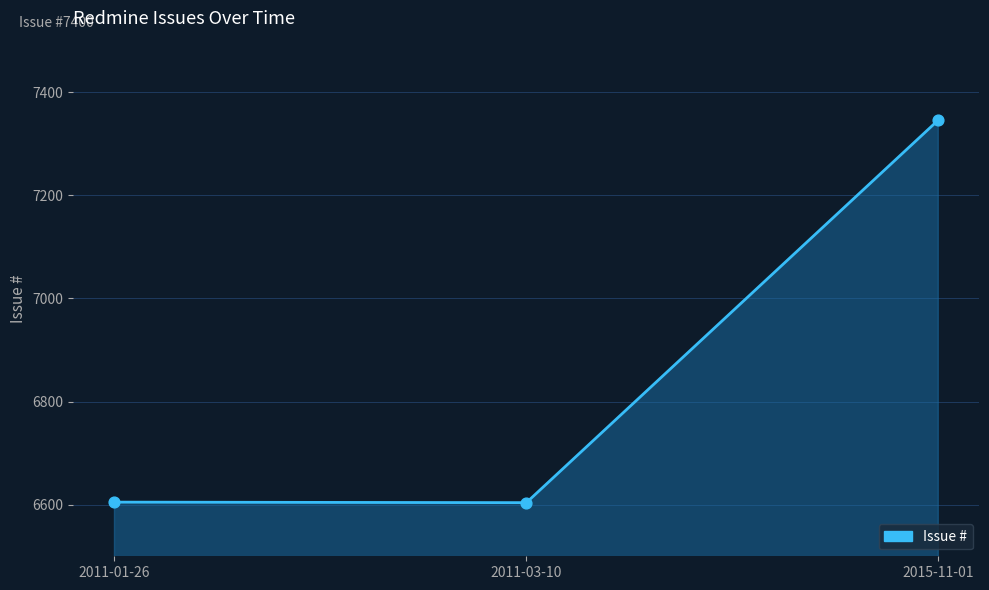

Between 2011-03-10 and 2015-11-01, which is larger?

2015-11-01